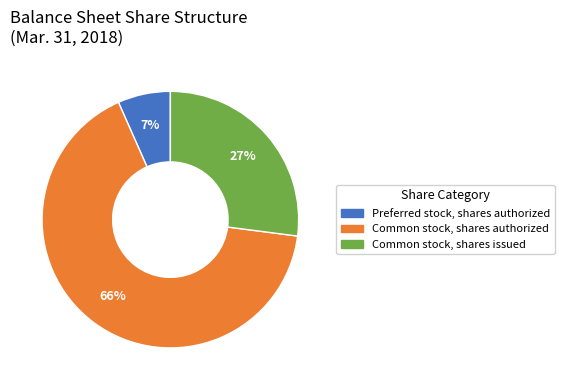

Which has a higher value, Common stock, shares issued or Preferred stock, shares authorized?

Common stock, shares issued